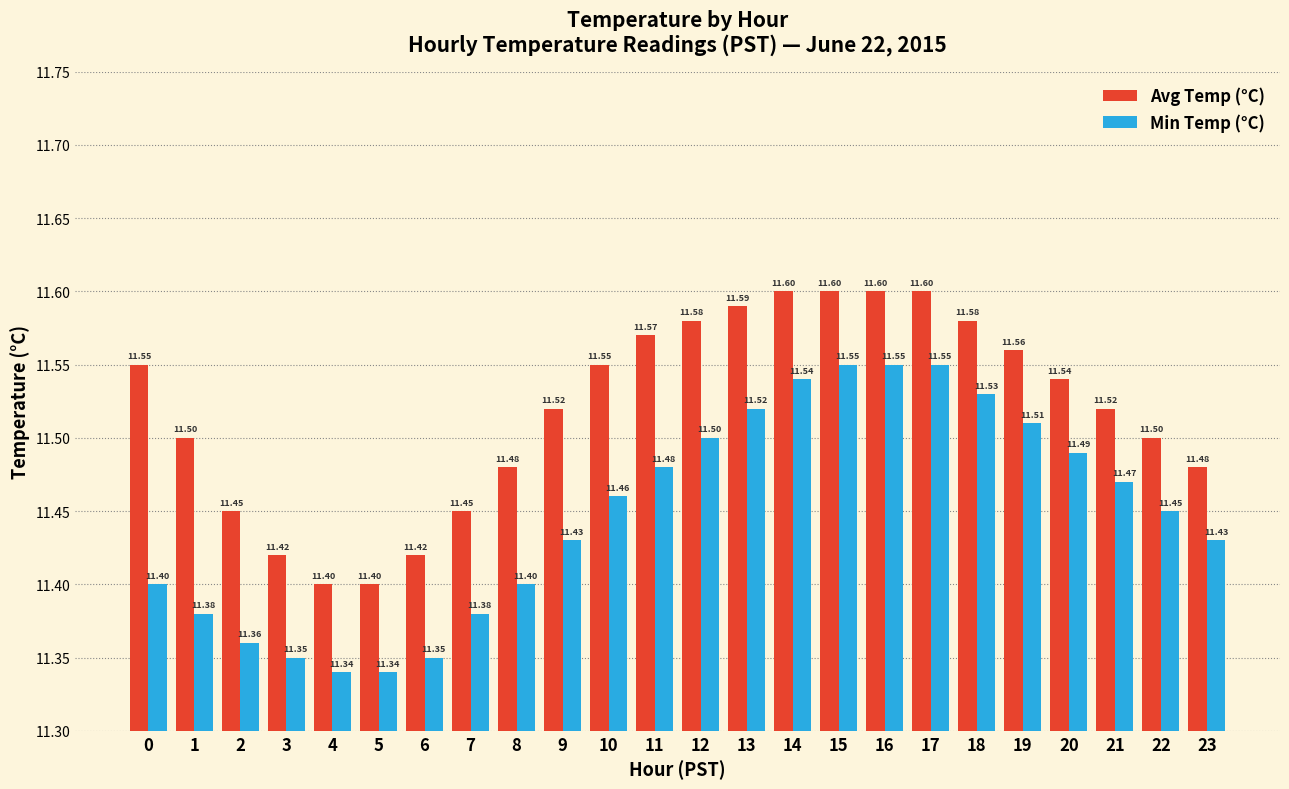

Are the bars horizontal?

No